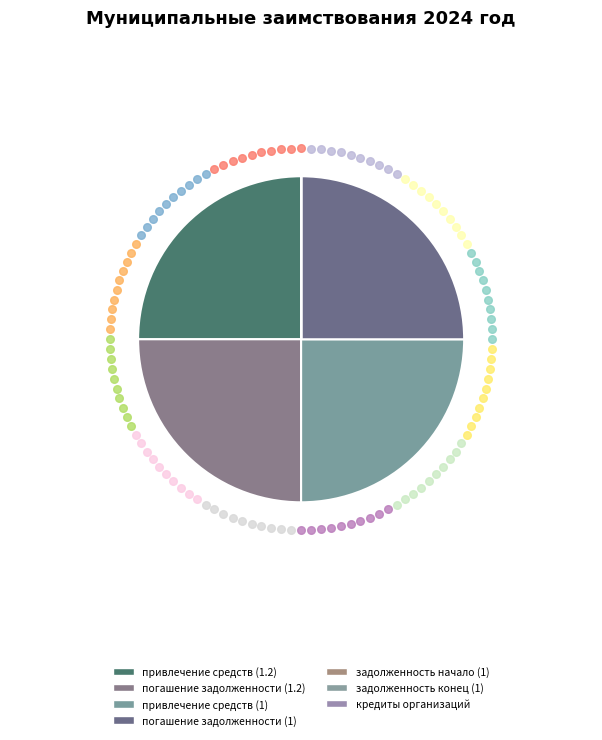

How many segments does this pie chart have?

7